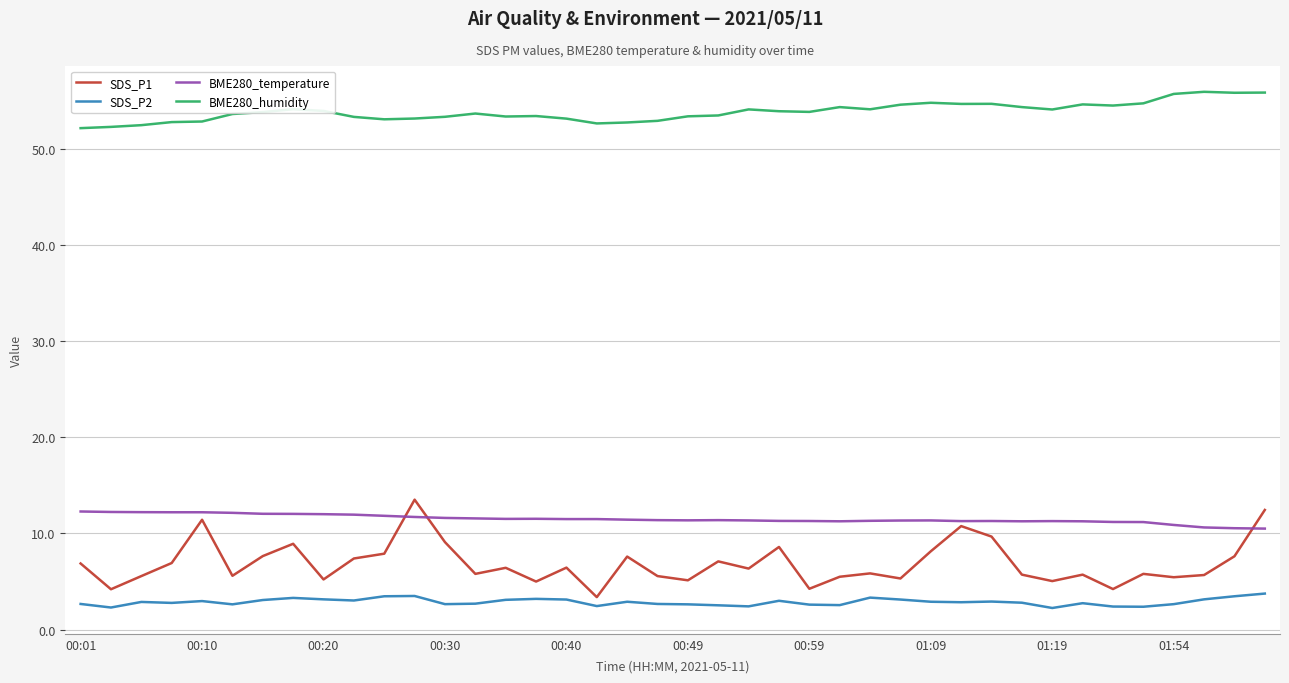

True or false: BME280_humidity and SDS_P1 cross at least once.

False